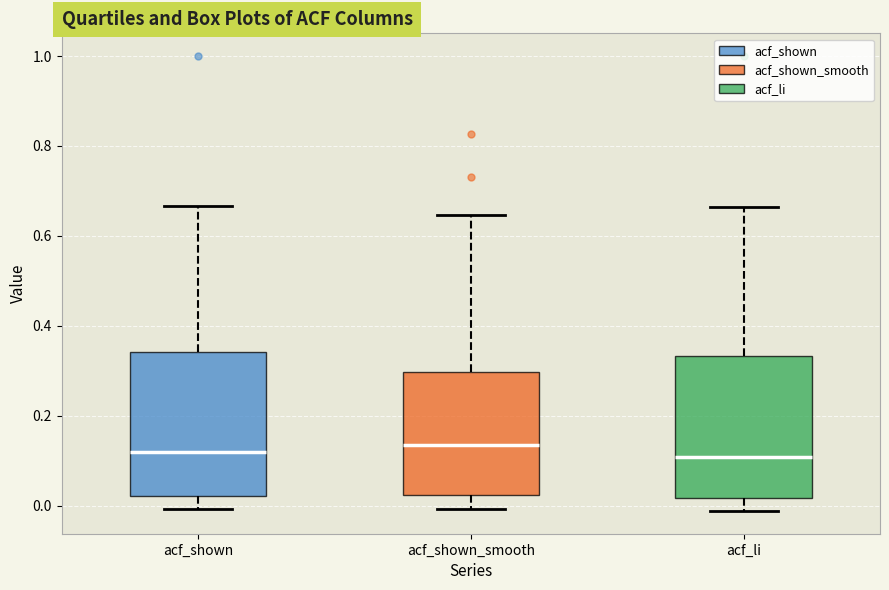

Where is the upper edge of the box for acf_shown on the y-axis? The values are not printed on the chart, so give them approximately, as read against the axis.

0.34